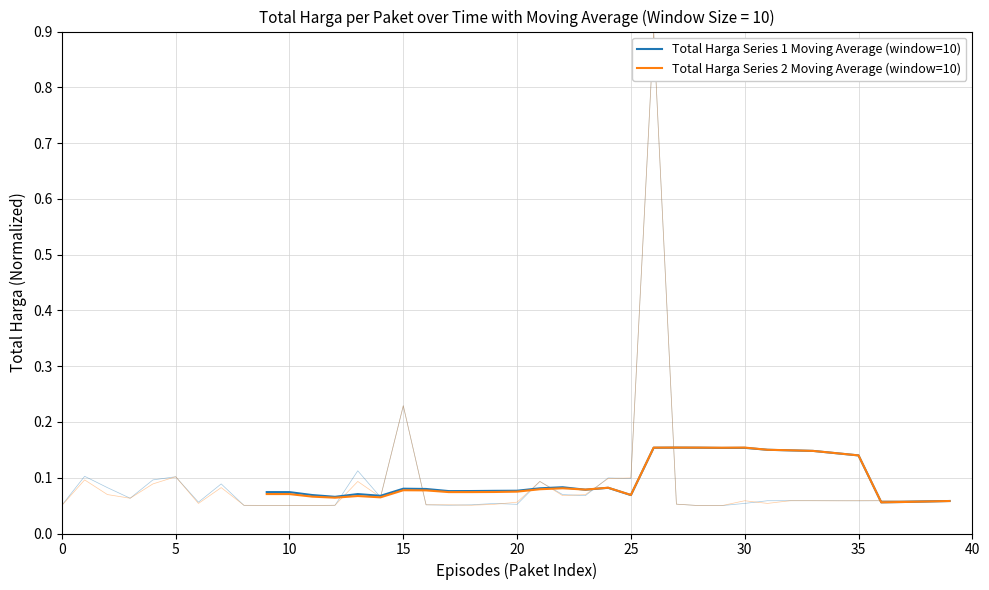

What is the average value of the Total Harga Series 2 Moving Average (window=10) series?

0.1